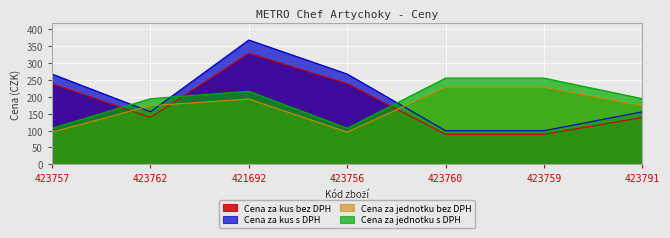

At which label does Cena za jednotku s DPH reach its minimum?

423757